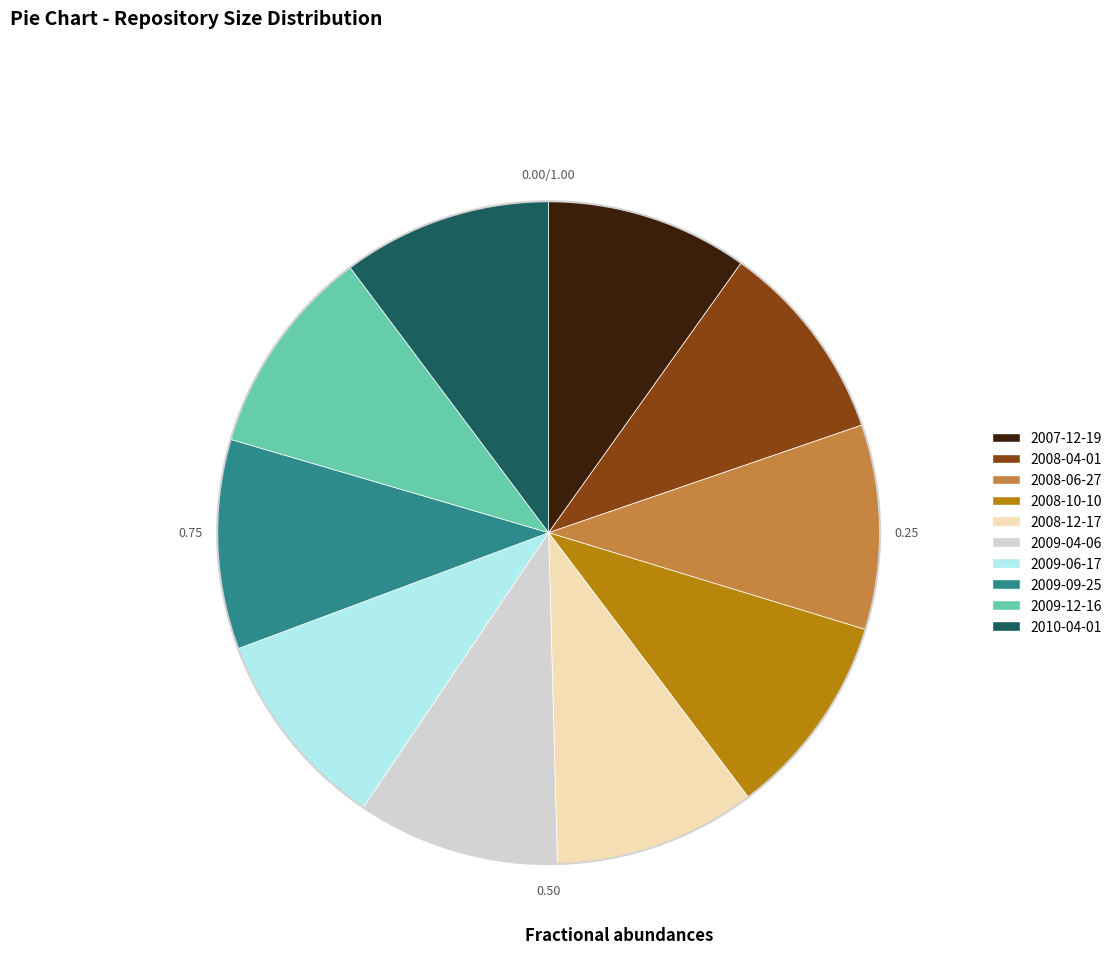

Which slice is the smallest?

2007-12-19